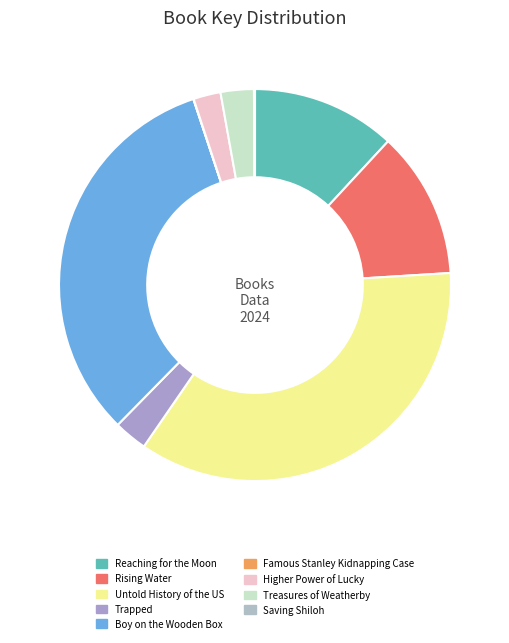

How many segments does this pie chart have?

9